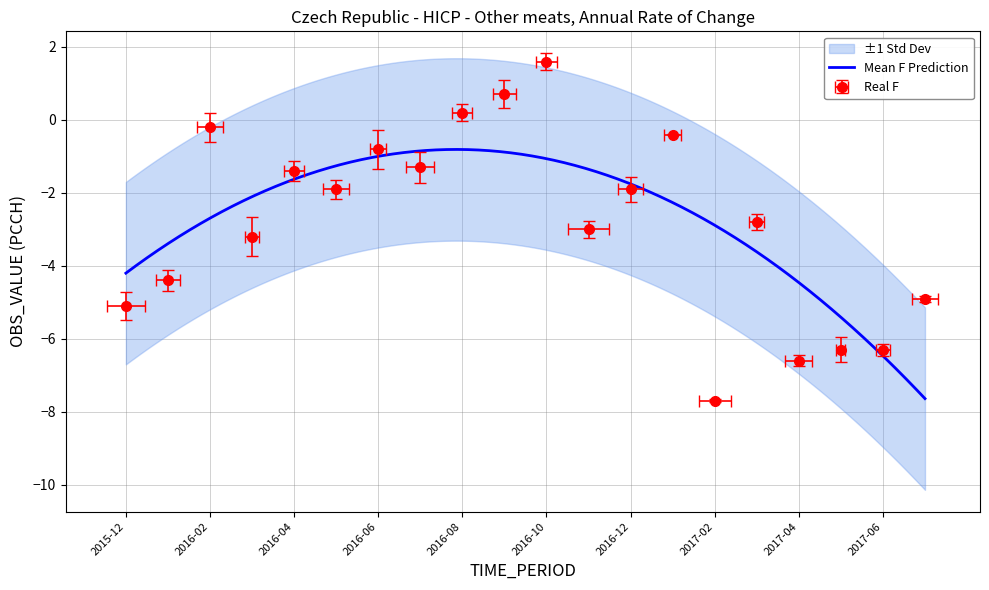

Is it true that the value at 2016-12 is -2.6?

False